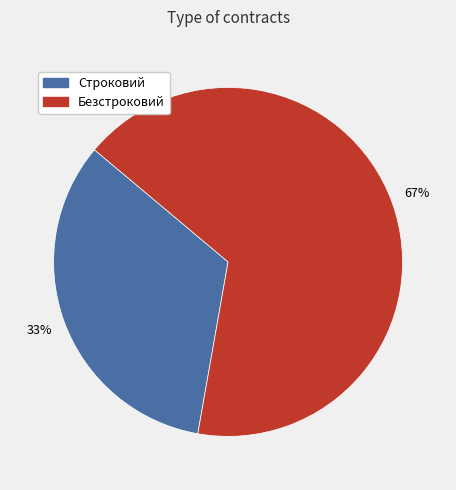

Rank the categories by value from highest to lowest.

Безстроковий, Строковий